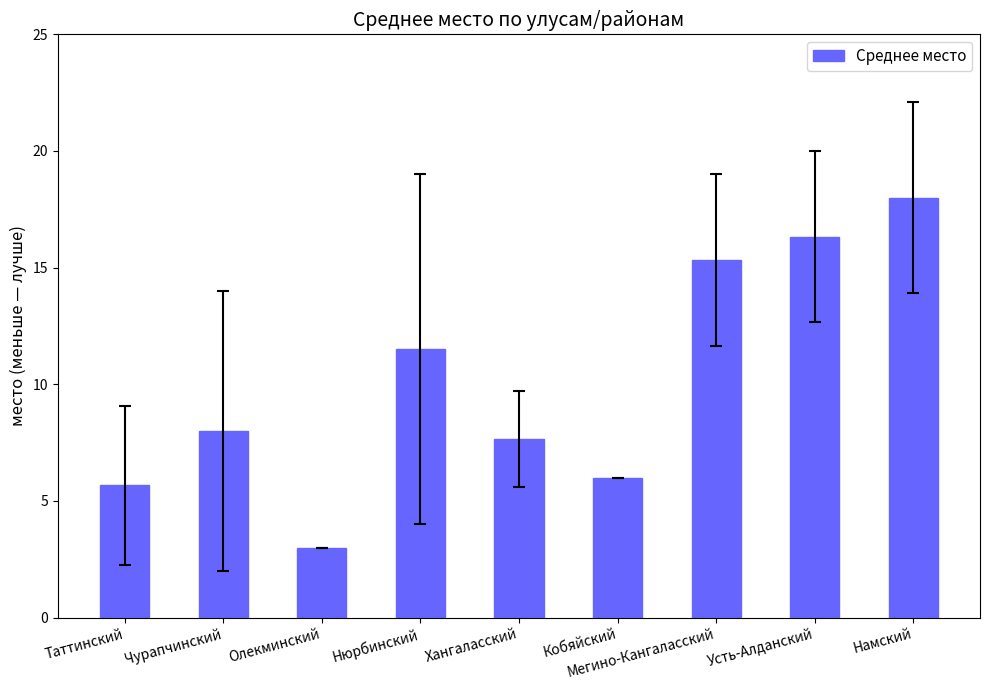

Rank the categories by value from lowest to highest.

Олекминский, Таттинский, Кобяйский, Хангаласский, Чурапчинский, Нюрбинский, Мегино-Кангаласский, Усть-Алданский, Намский